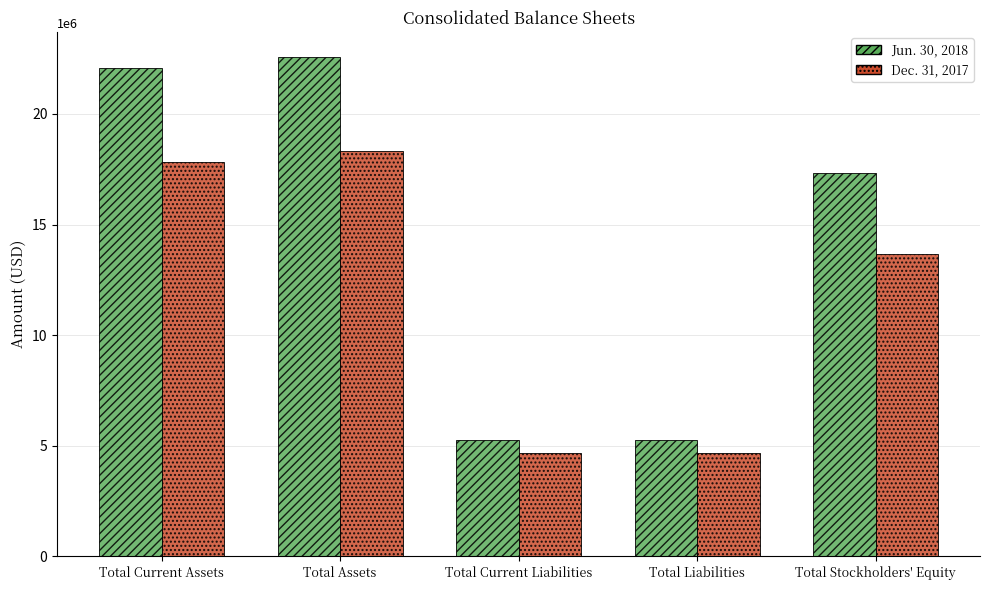

Which category has the highest value in the Jun. 30, 2018 series?

Total Assets